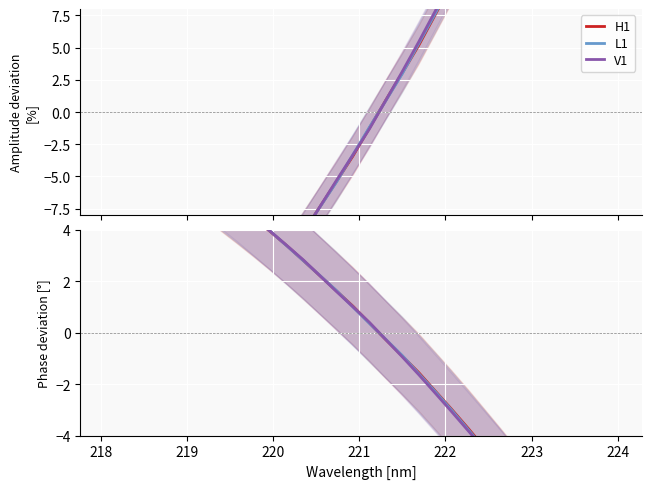

How many intersections are there between H1 and V1?

3